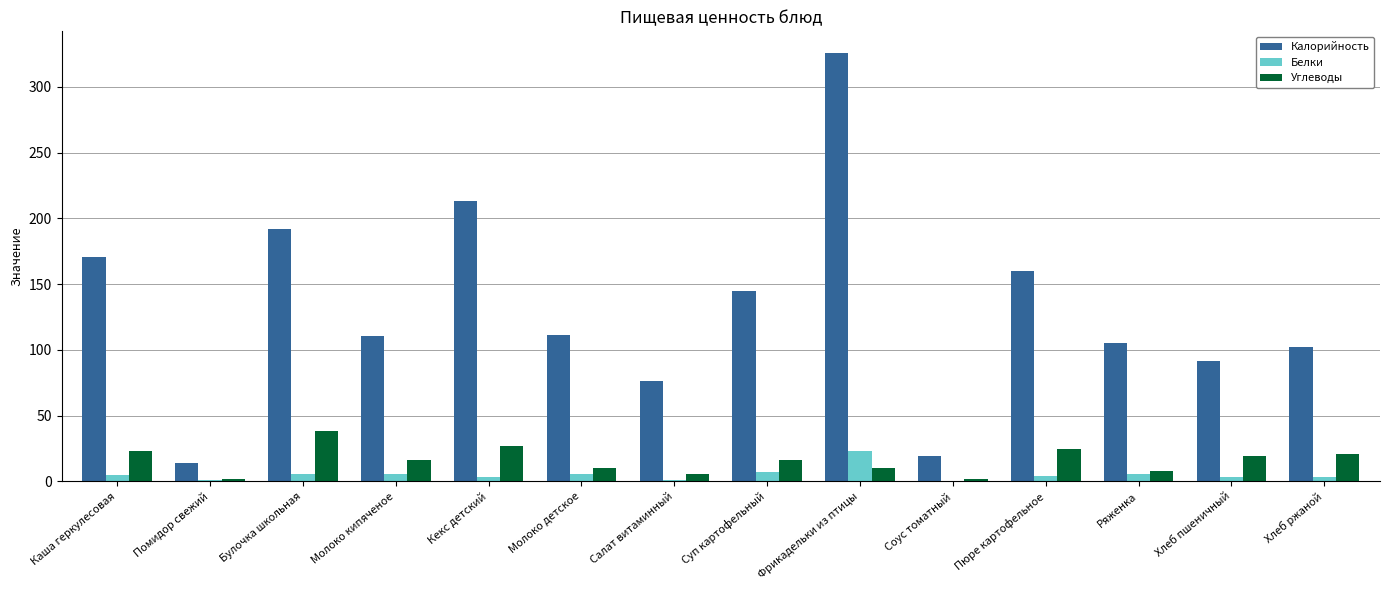

What is the maximum value for Углеводы?

38.0